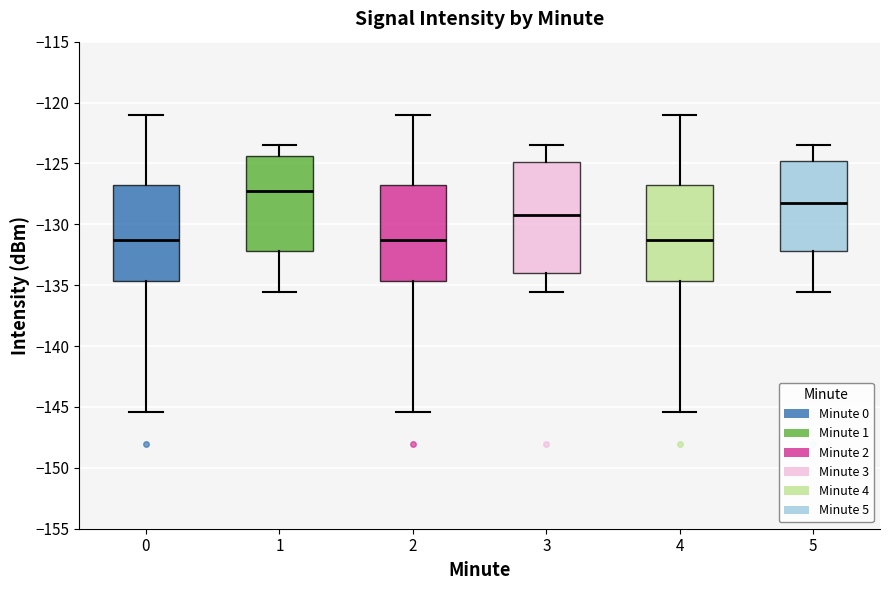

Which box's median line is the highest?

1